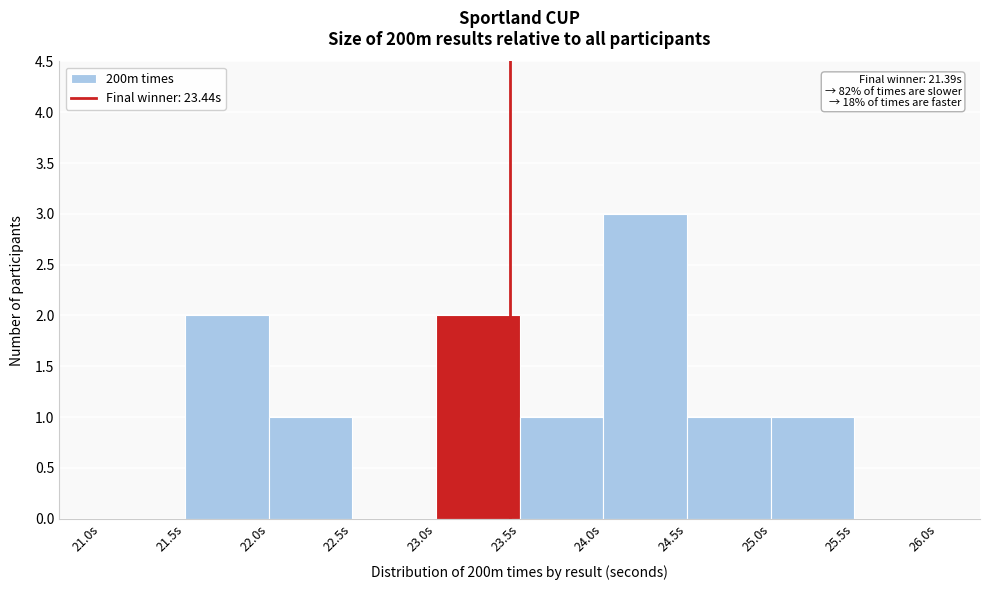

Which range on the x-axis has the tallest bar?

24.0 to 24.5